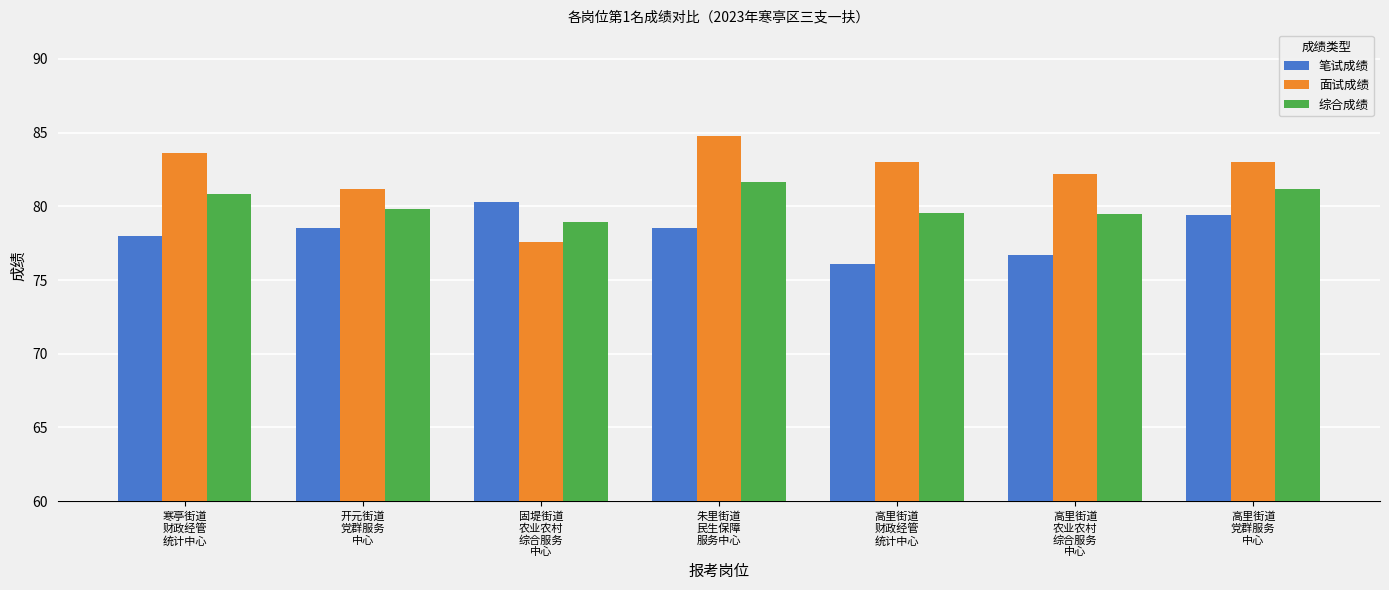

What is the difference between the highest and lowest values at 朱里街道
民生保障
服务中心?

6.3